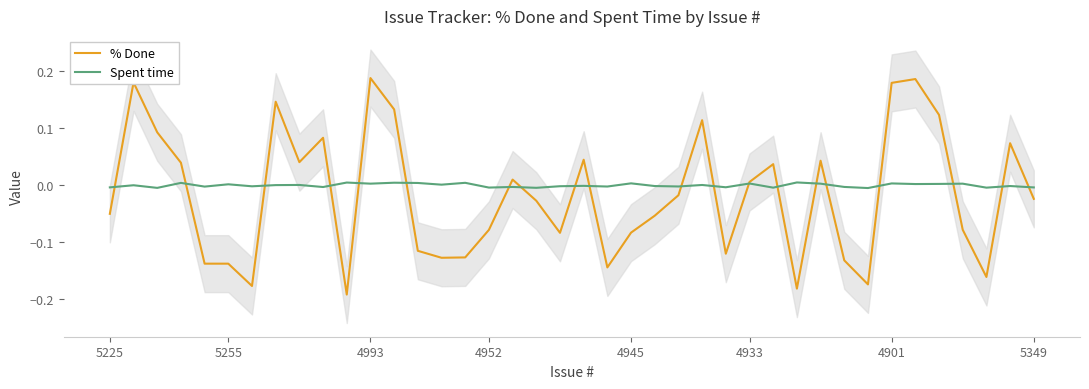

Which series has the largest range (max minus min)?

% Done